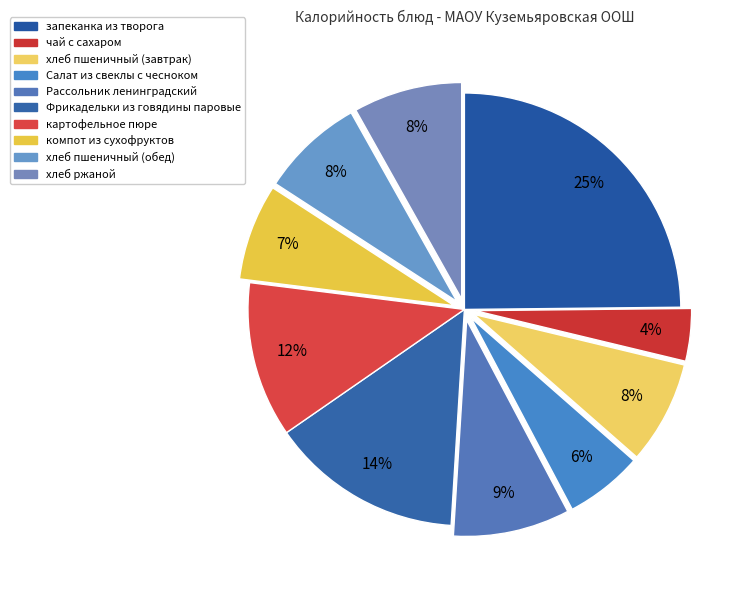

Is there a majority slice in this chart?

No